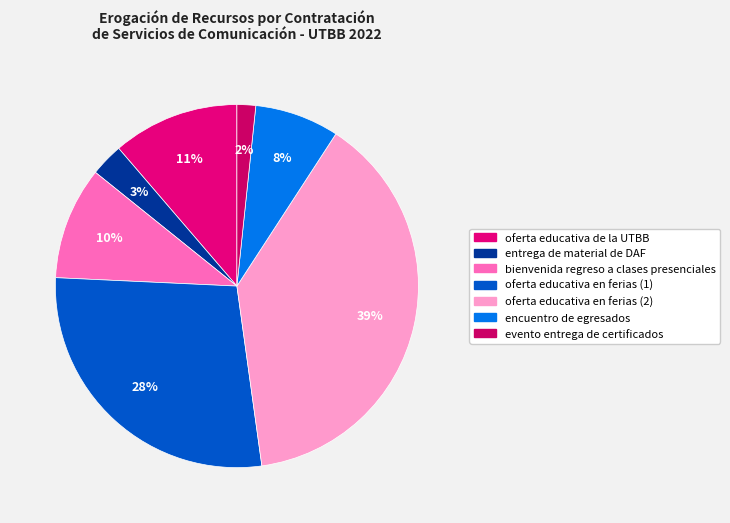

How many segments does this pie chart have?

7